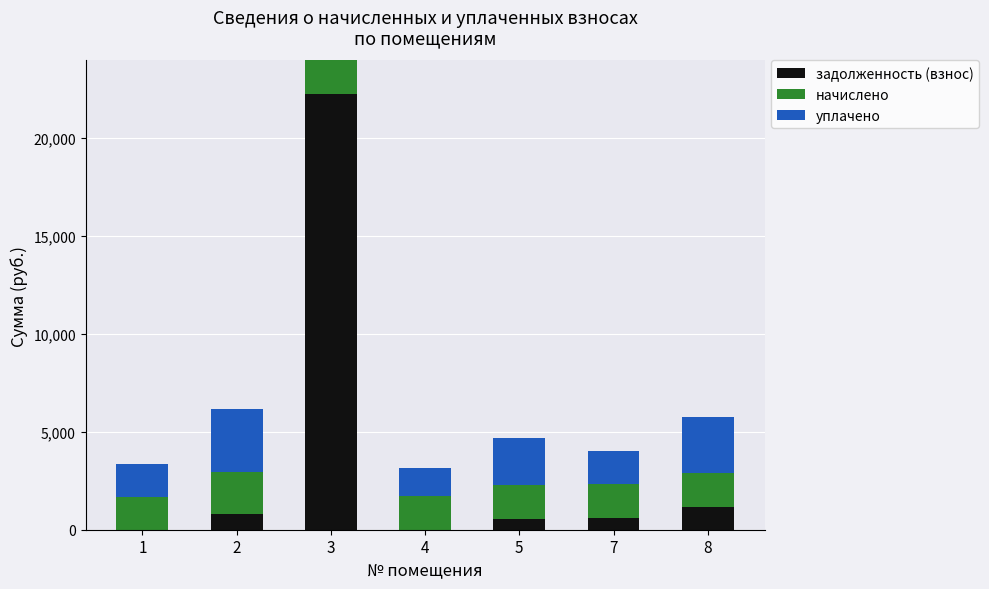

What is the highest value of the задолженность (взнос) series?

22278.9